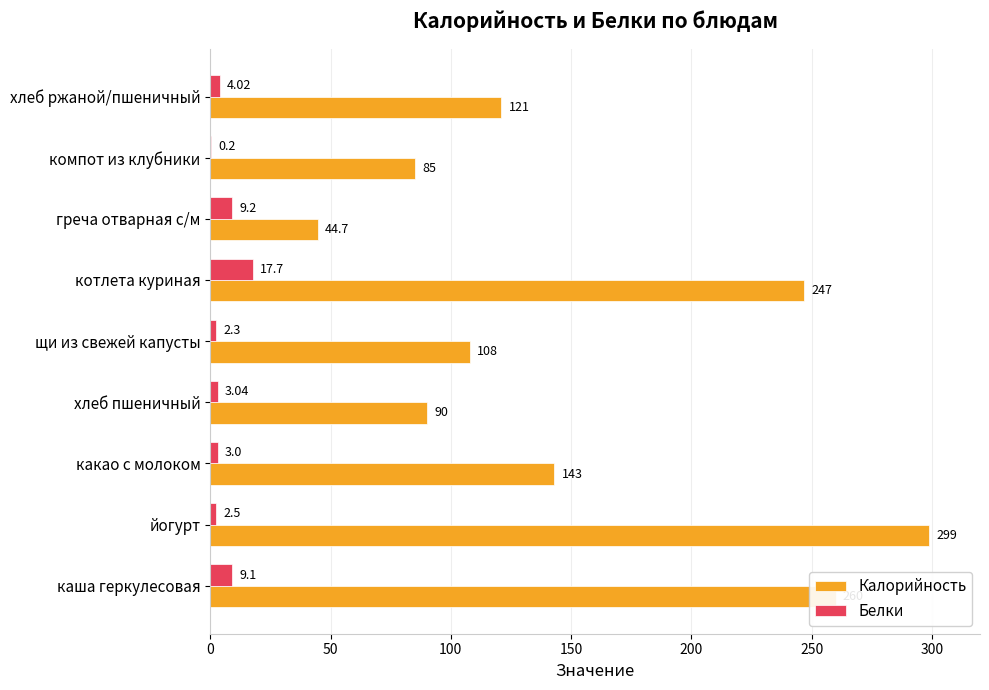

How many categories are shown in the chart?

9